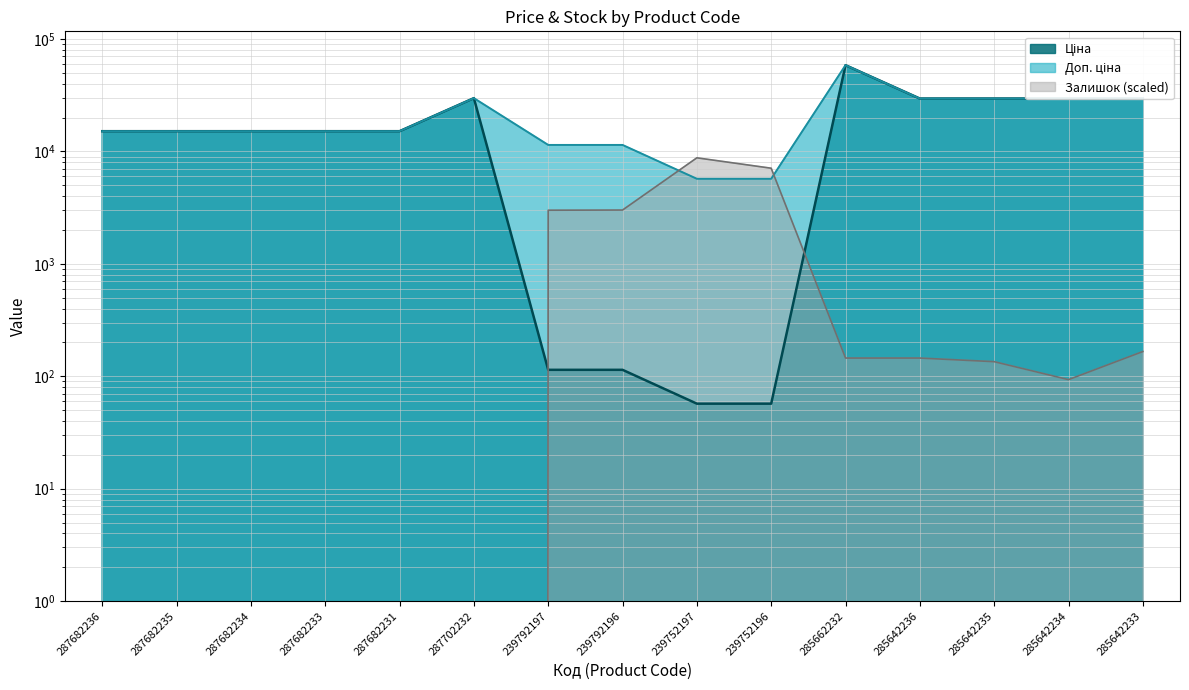

What is the difference between the Доп. ціна values at 285642234 and 287682234?

14371.5